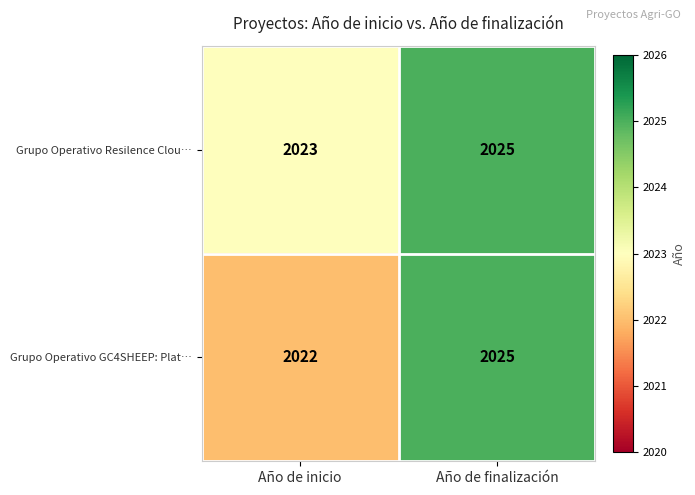

Which series changed the most between Año de inicio and Año de finalización?

Grupo Operativo GC4SHEEP: Plat…